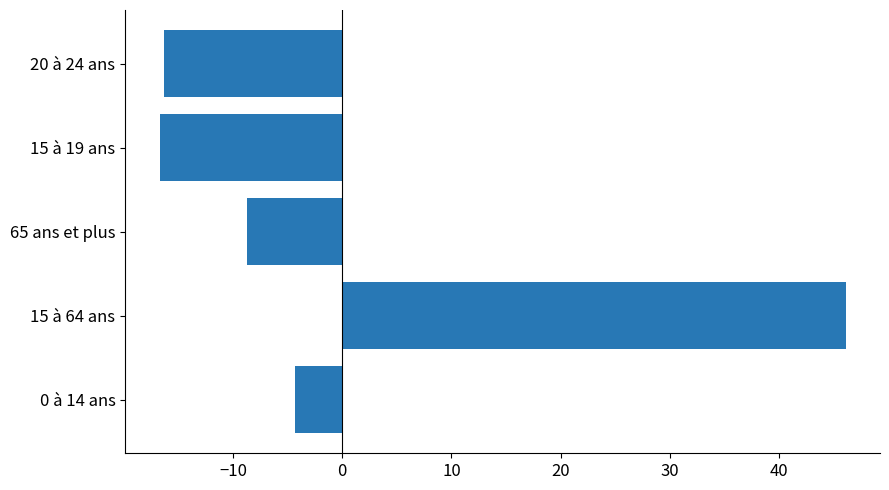

How many values are above zero?

1